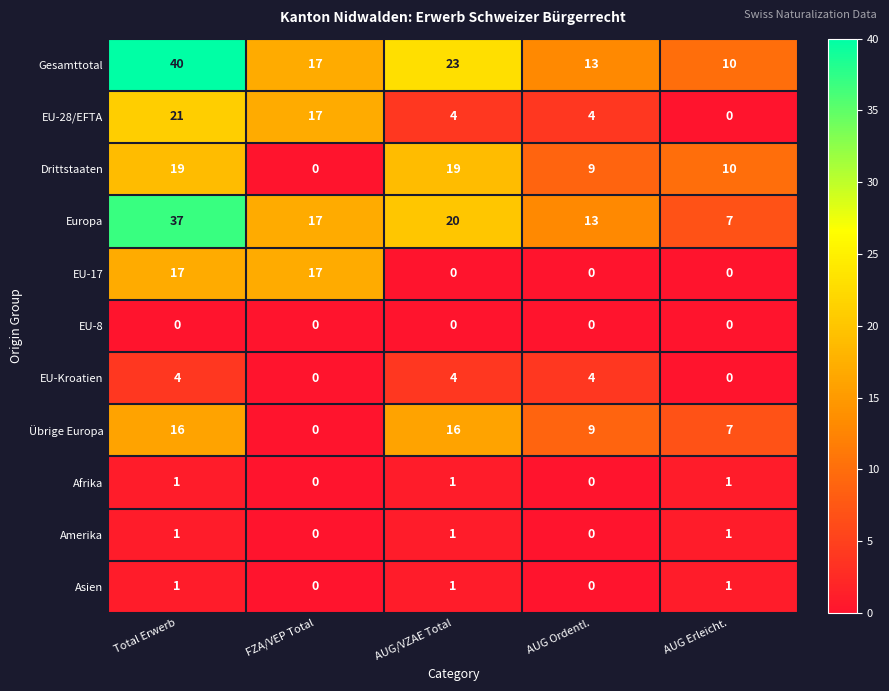

Between FZA/VEP Total and AUG/VZAE Total, which series saw the biggest shift?

Drittstaaten